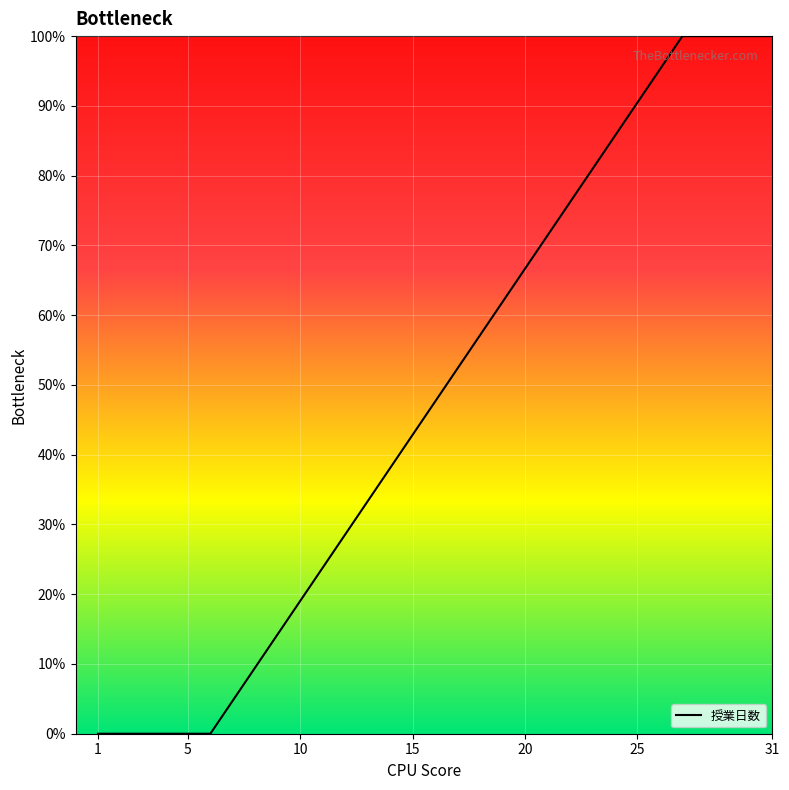

What is the difference between the maximum and minimum values?

100.0